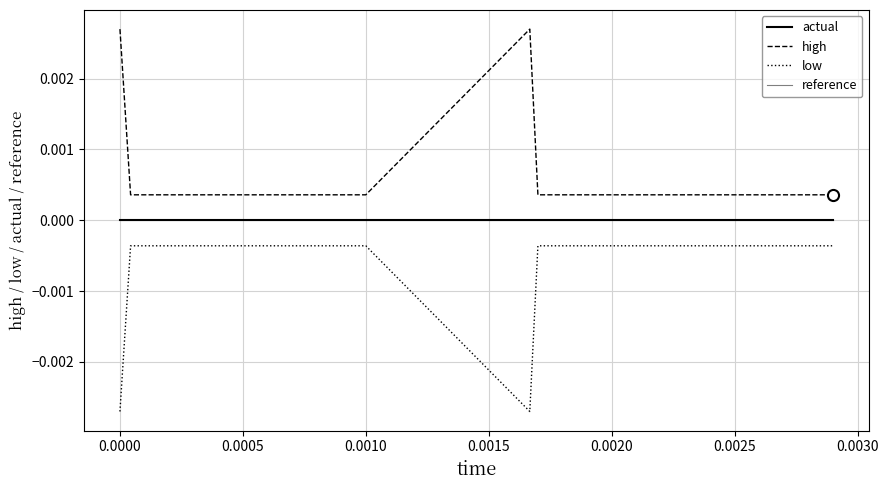

Is this an area chart (filled region under the line)?

No